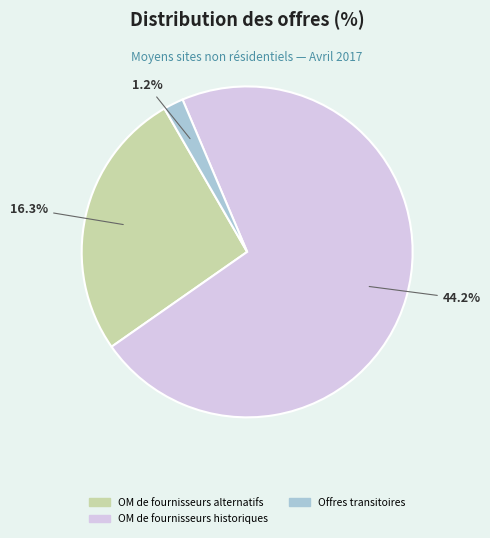

Does OM de fournisseurs historiques represent more than half of the total?

Yes